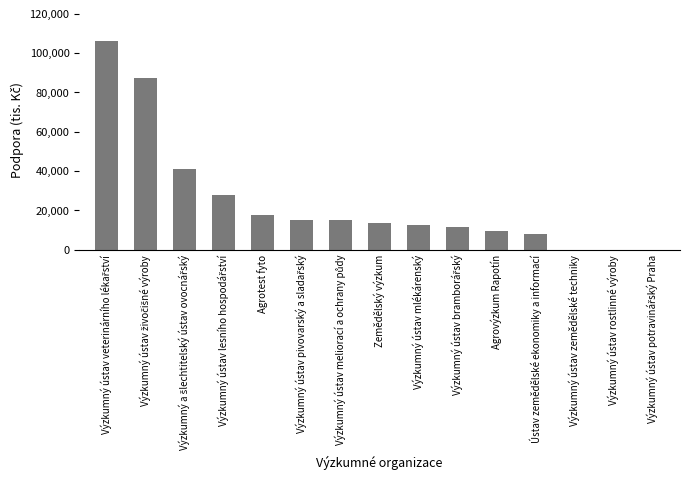

The value at Ústav zemědělské ekonomiky a informací is 7884. True or false?

True